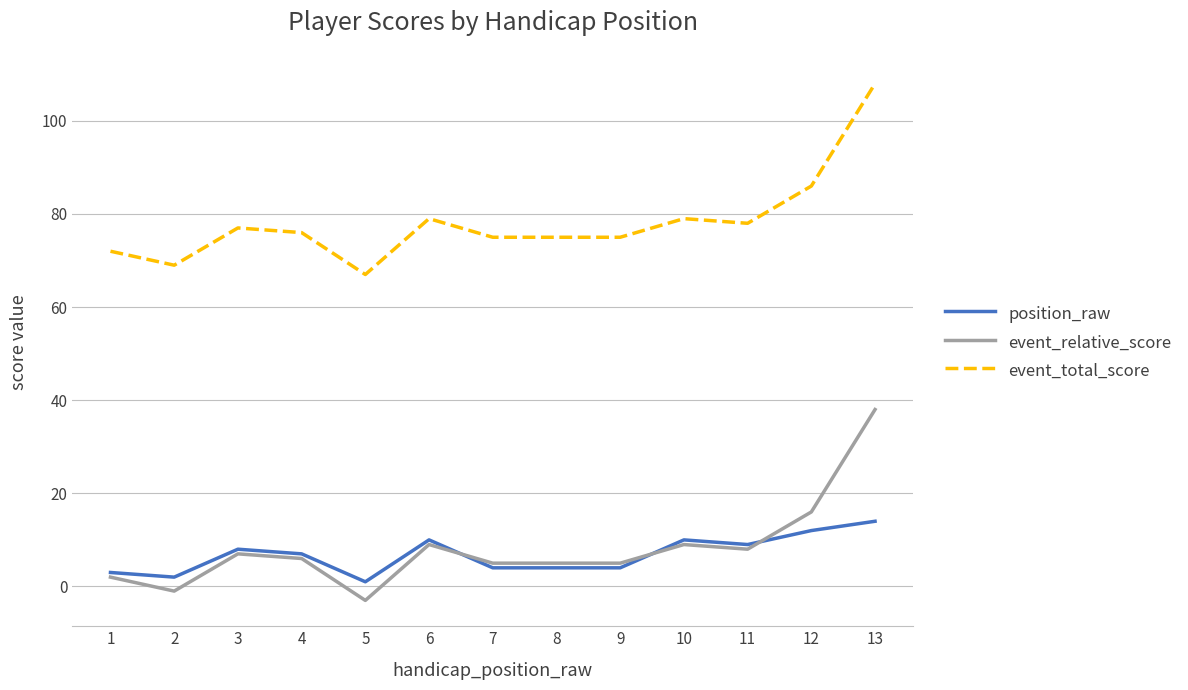

What is the highest value of the event_total_score series?

108